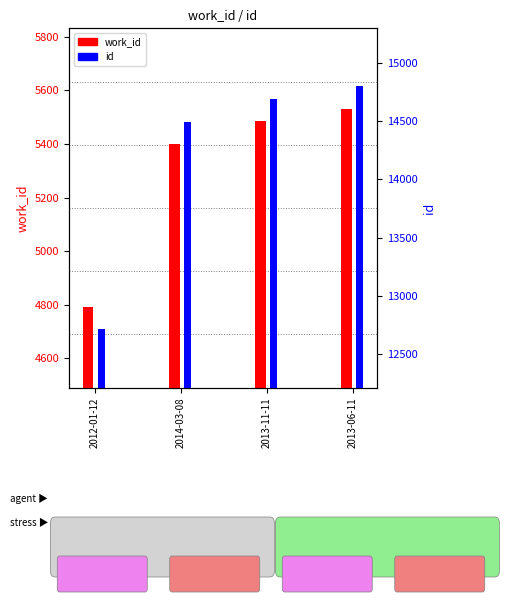

What is the spread (max minus min) of values at 2013-11-11?

9206